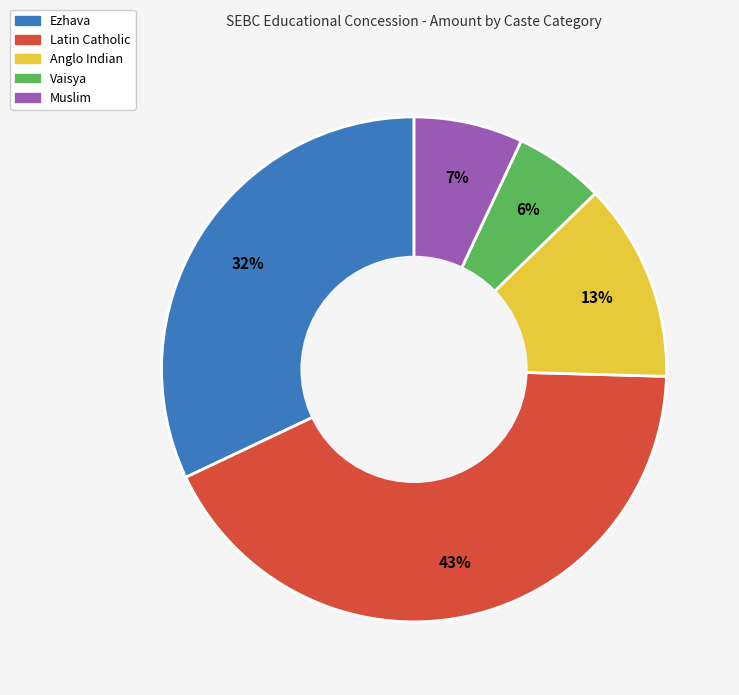

Is there any slice that represents more than half of the pie?

No